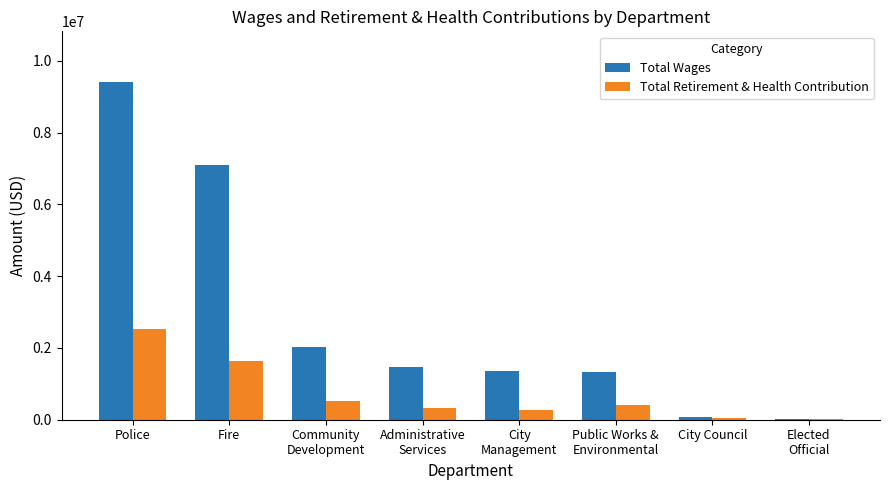

What value does the Total Wages series have at Fire, to the nearest 50?

7100000